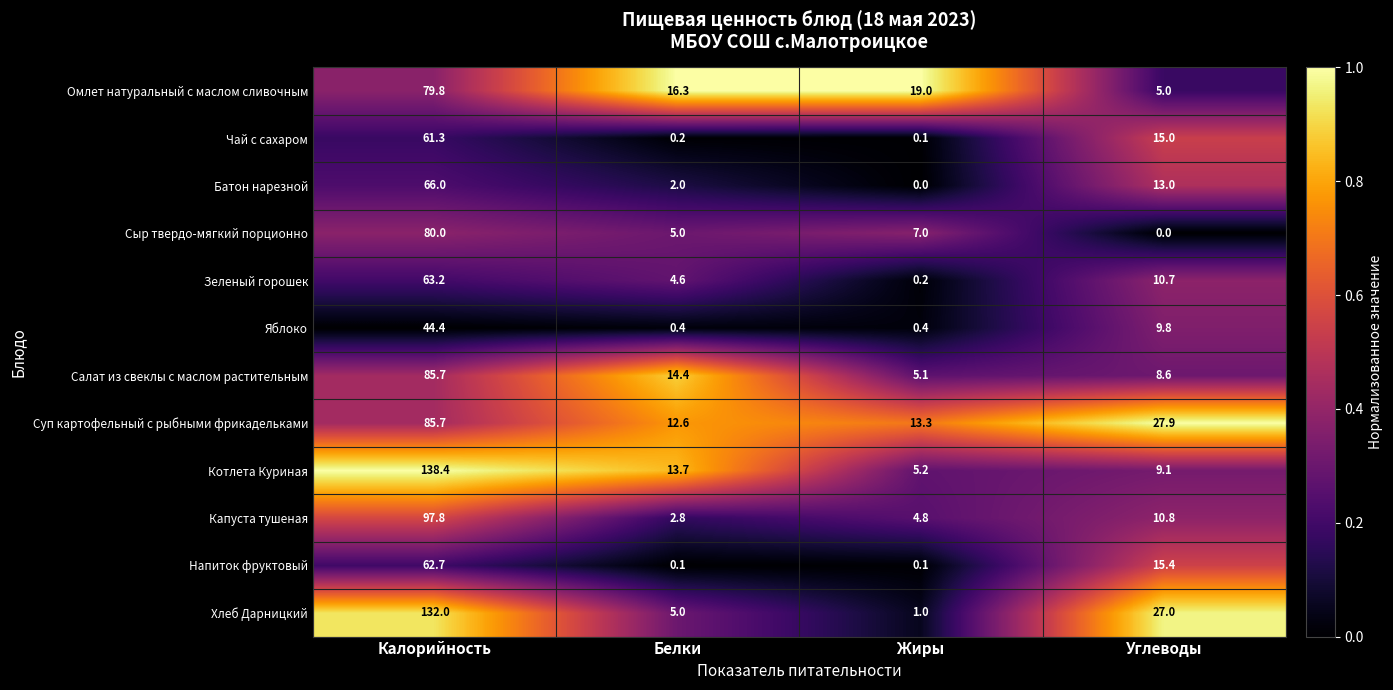

What is the average value of the Напиток фруктовый series?

19.6